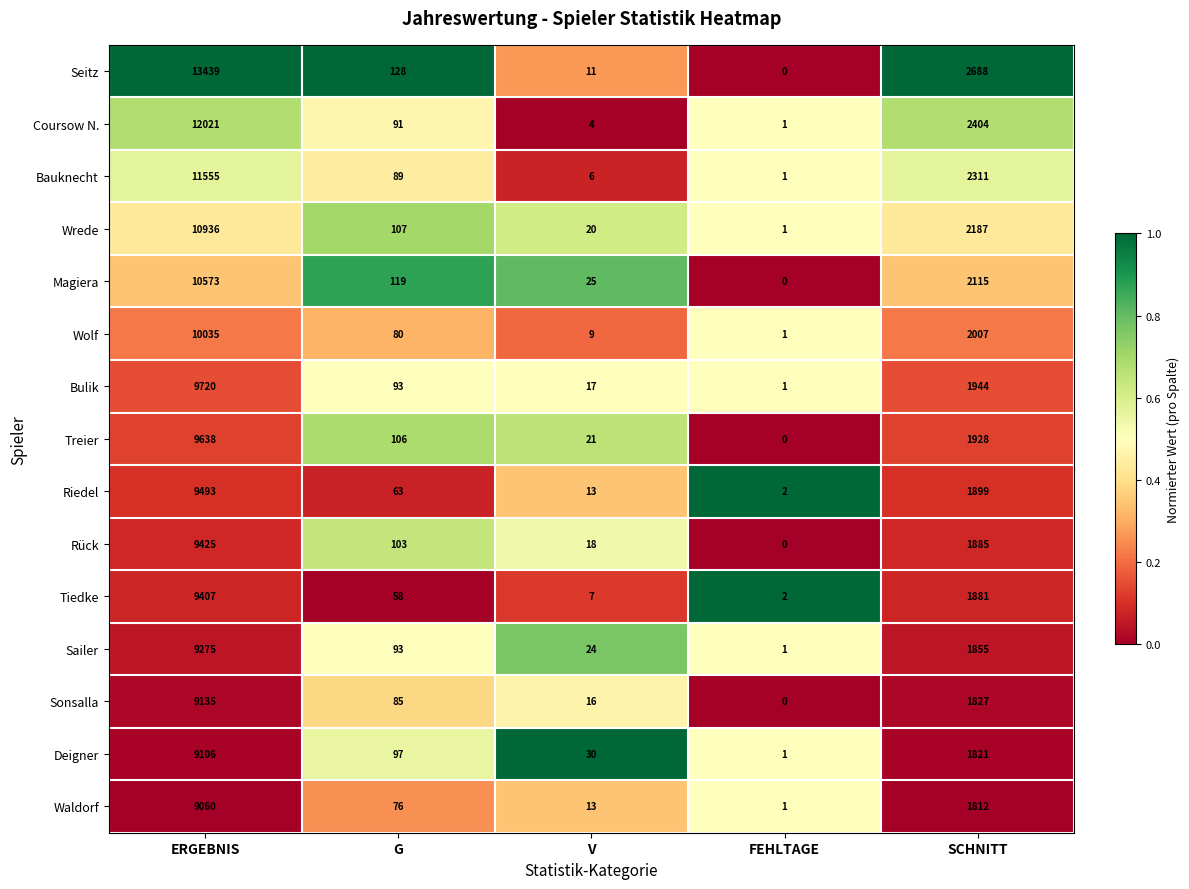

Which label corresponds to the smallest value in the chart?

FEHLTAGE